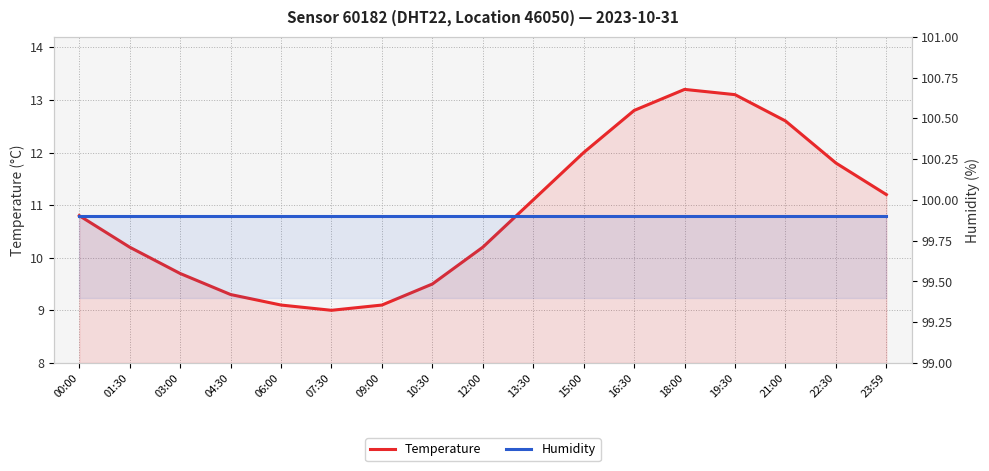

What is the sum of the Humidity values at 16:30 and 15:00?

199.8